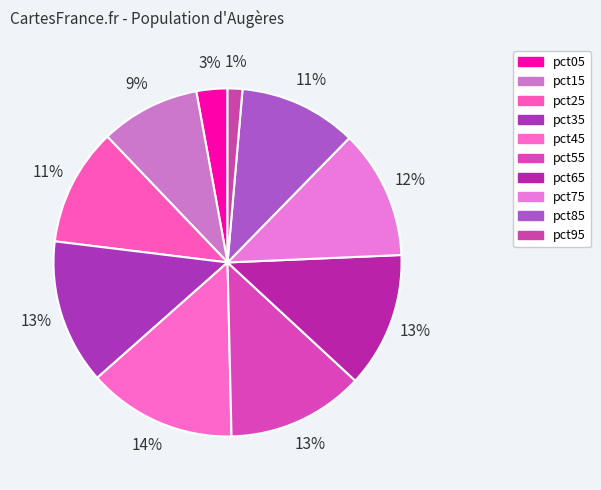

Is pct95 the majority of the pie?

No